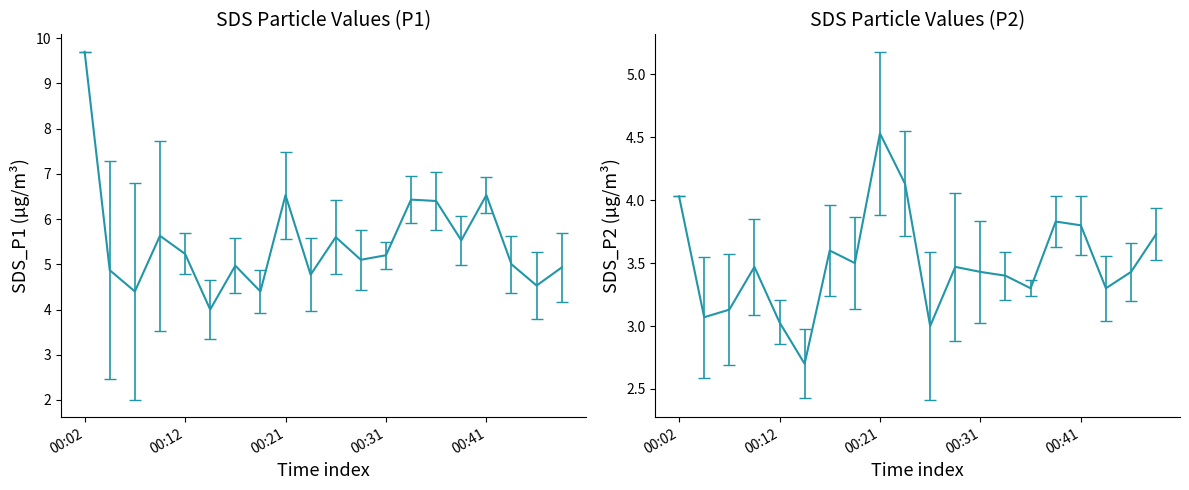

How many values in the SDS_P2 series are below 3?

1